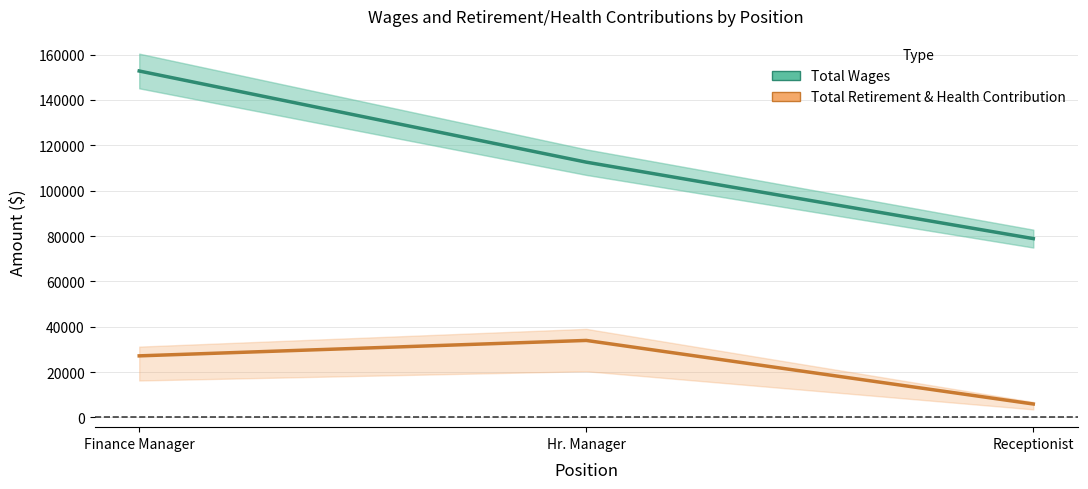

Which has a higher value, Finance Manager or Hr. Manager?

Finance Manager